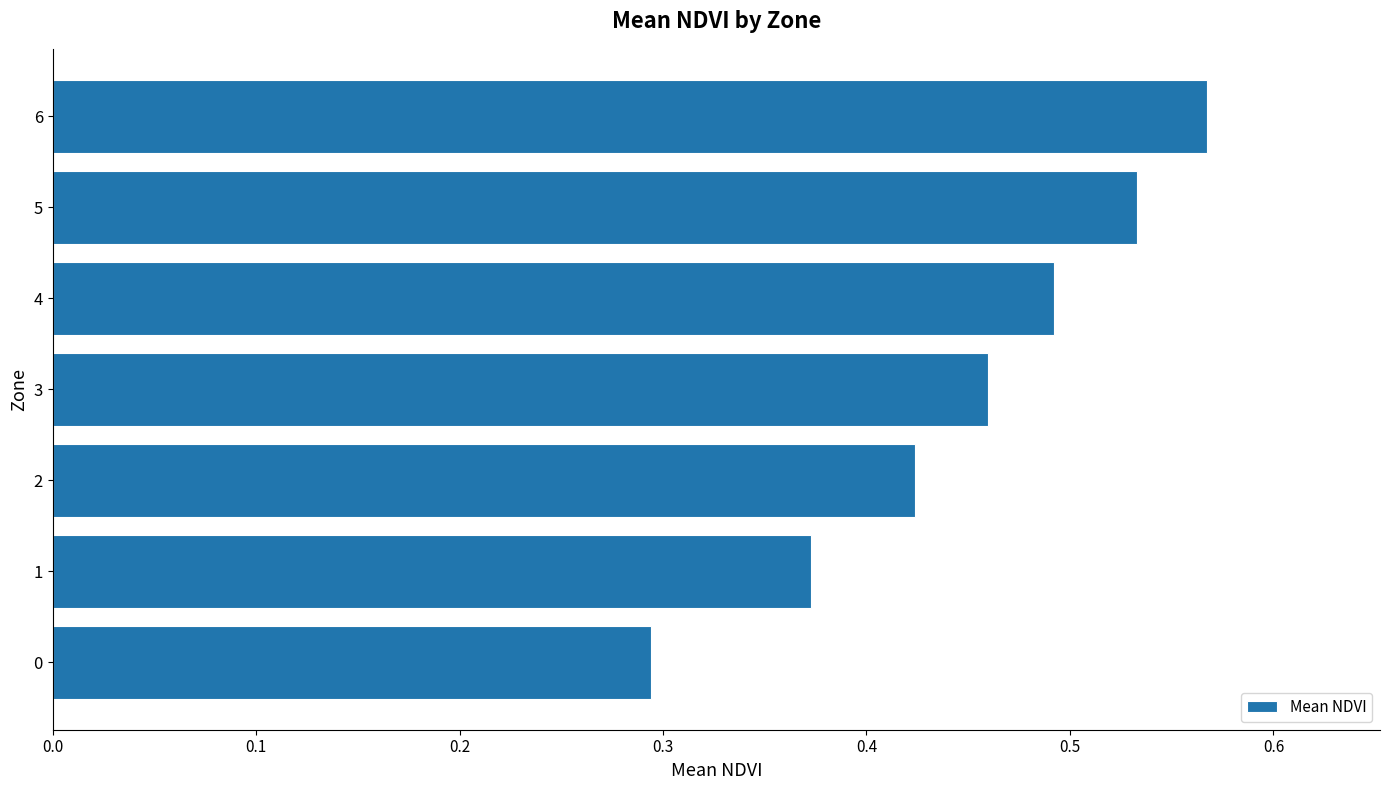

List the labels in order of value, smallest first.

0, 1, 2, 3, 4, 5, 6